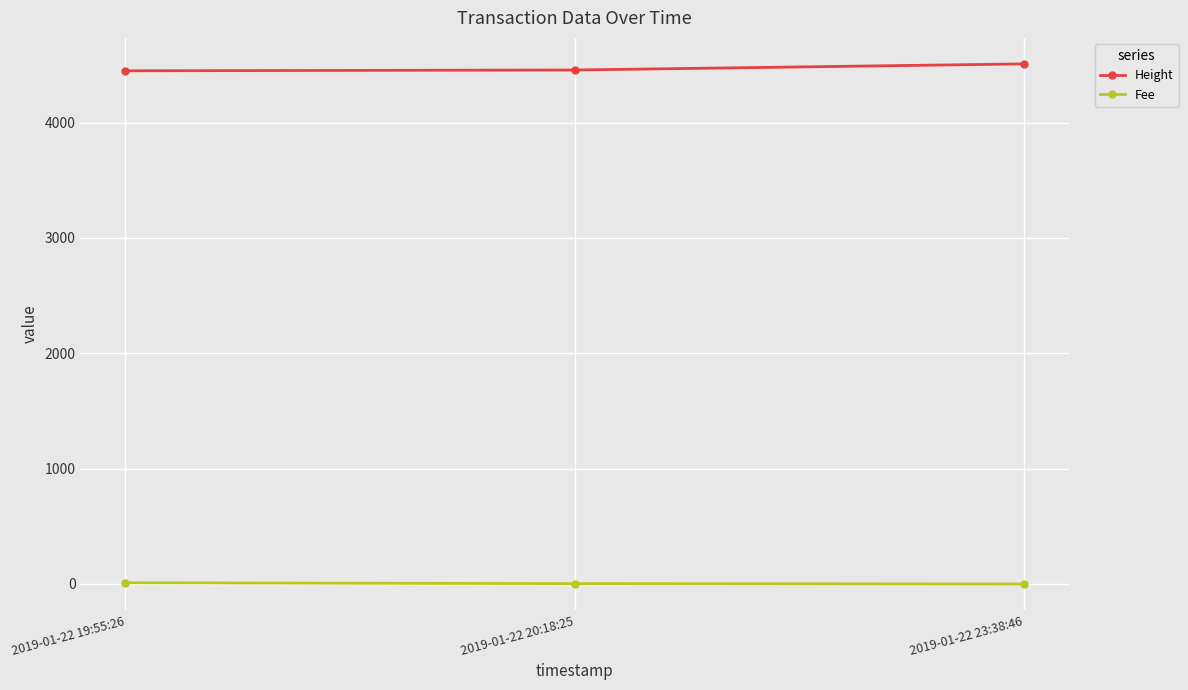

What are all the series names shown in the legend?

Height, Fee